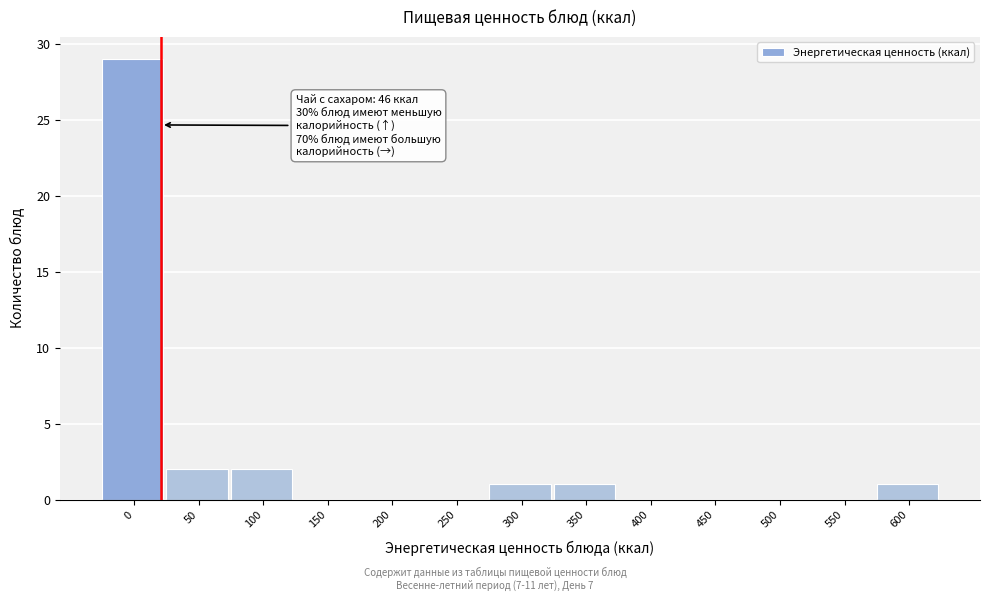

Reading left to right, extract all data points from this chart.

0=29	50=2	100=2	150=0	200=0	250=0	300=1	350=1	400=0	450=0	500=0	550=0	600=1